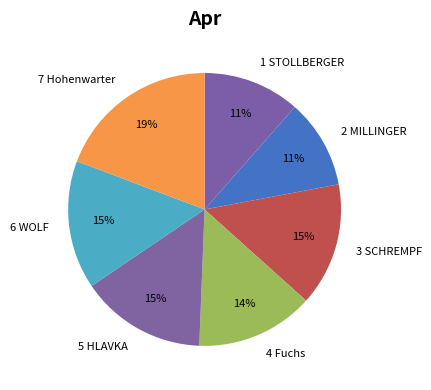

How many slices are in this pie chart?

7